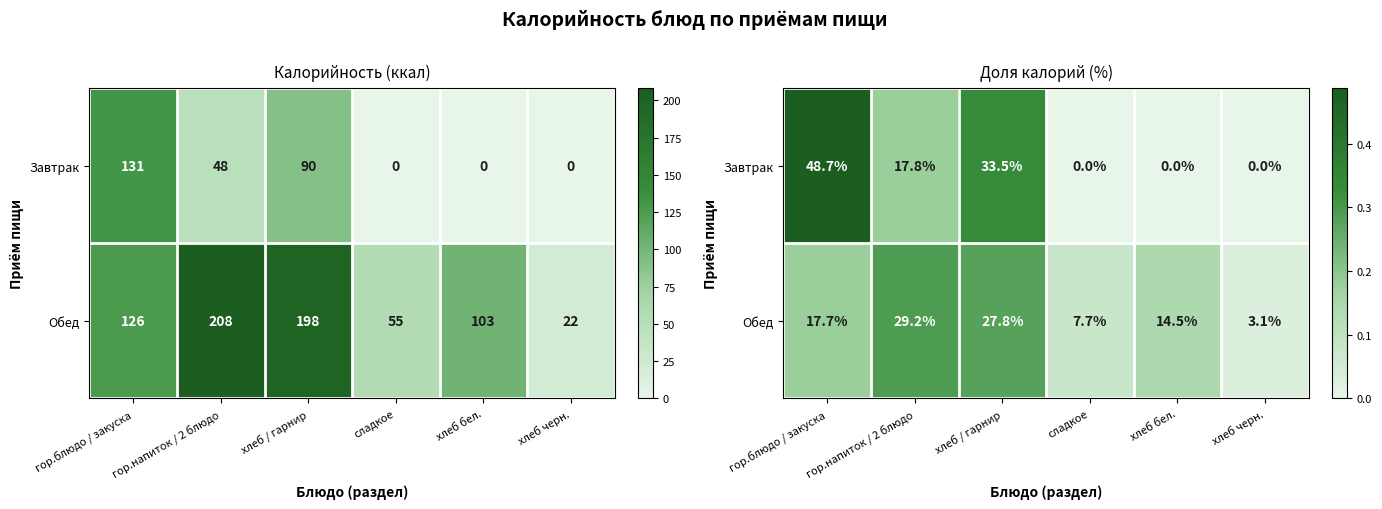

What is the maximum value for Обед?

0.3